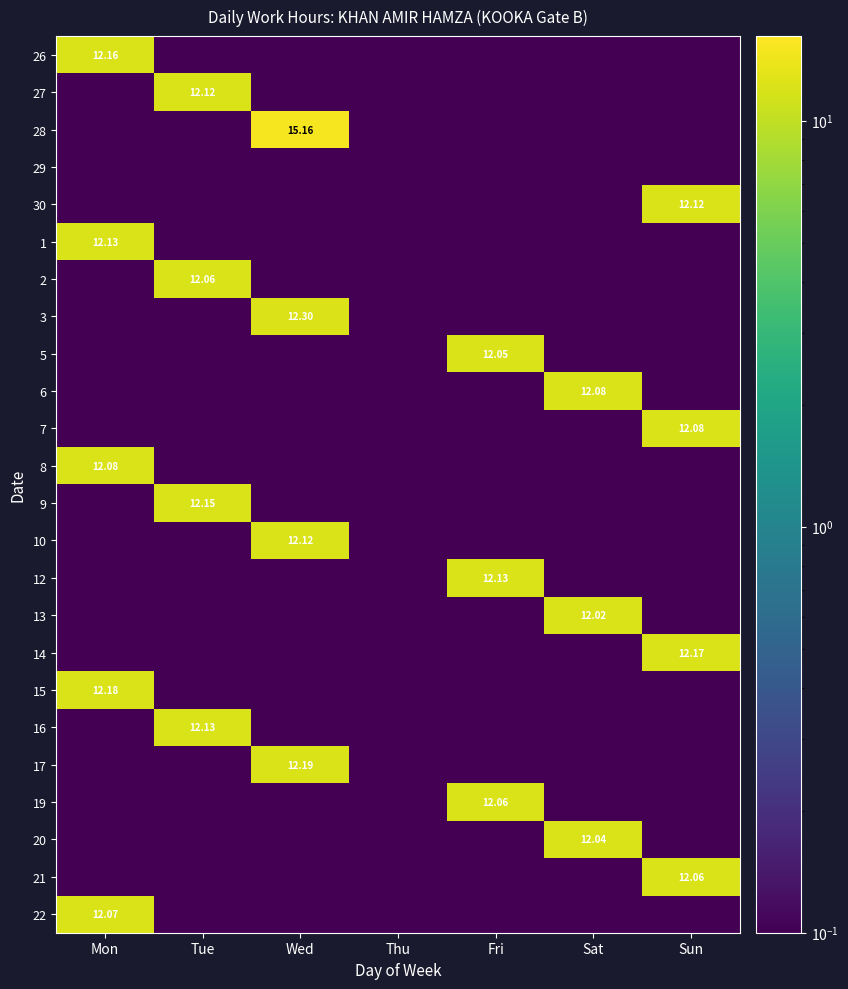

Rank the series at Wed from lowest to highest value.

26, 27, 29, 30, 1, 2, 5, 6, 7, 8, 9, 12, 13, 14, 15, 16, 19, 20, 21, 22, 10, 17, 3, 28